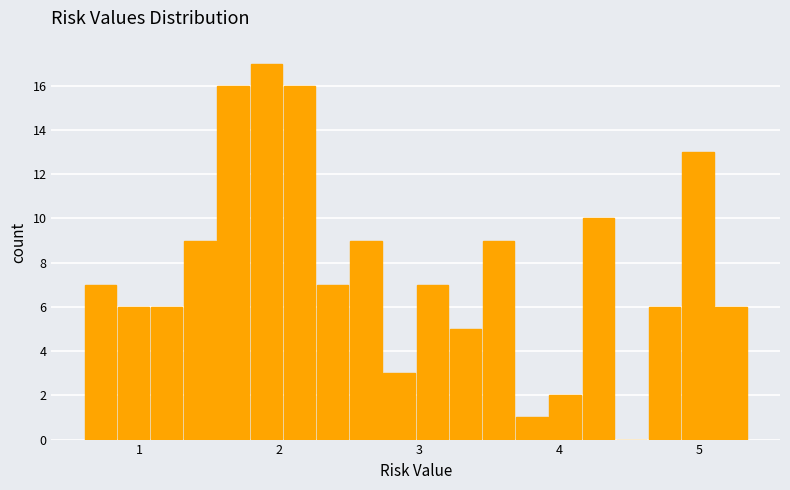

Read against the x-axis, roughly where is the centre of the tallest bar?

1.9